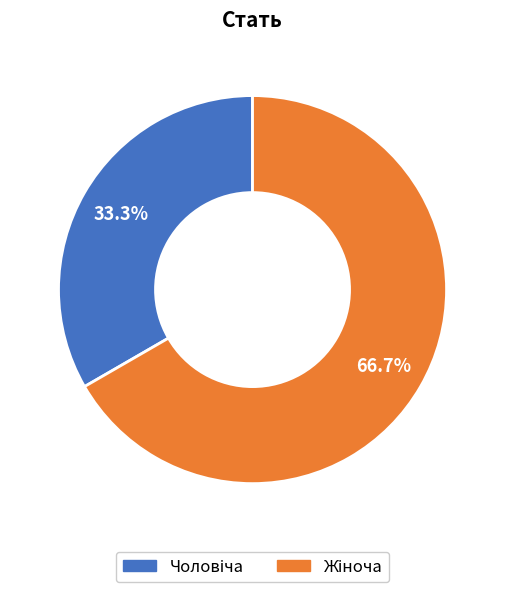

Does any single category account for the majority?

Yes